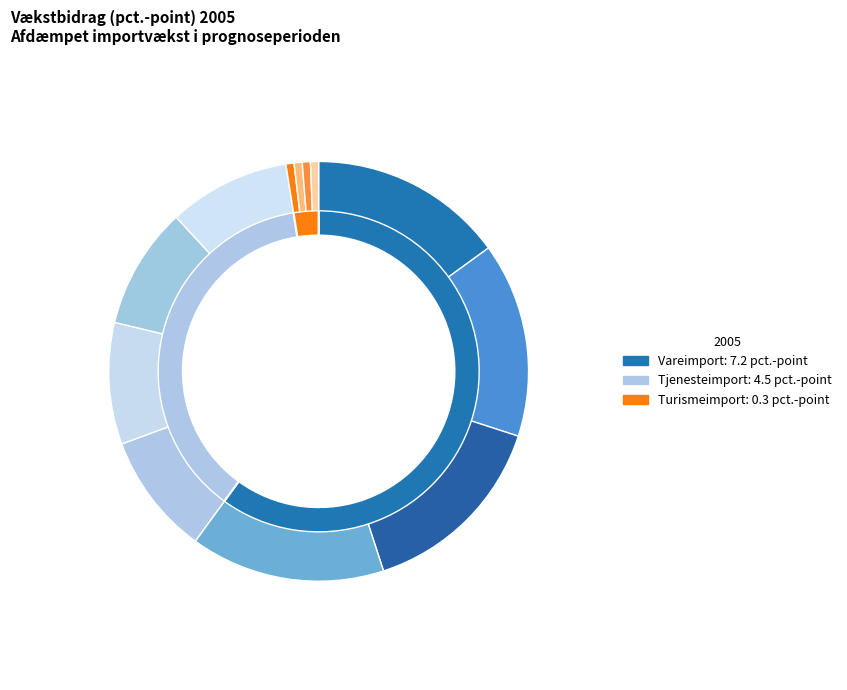

How many slices are in this pie chart?

3